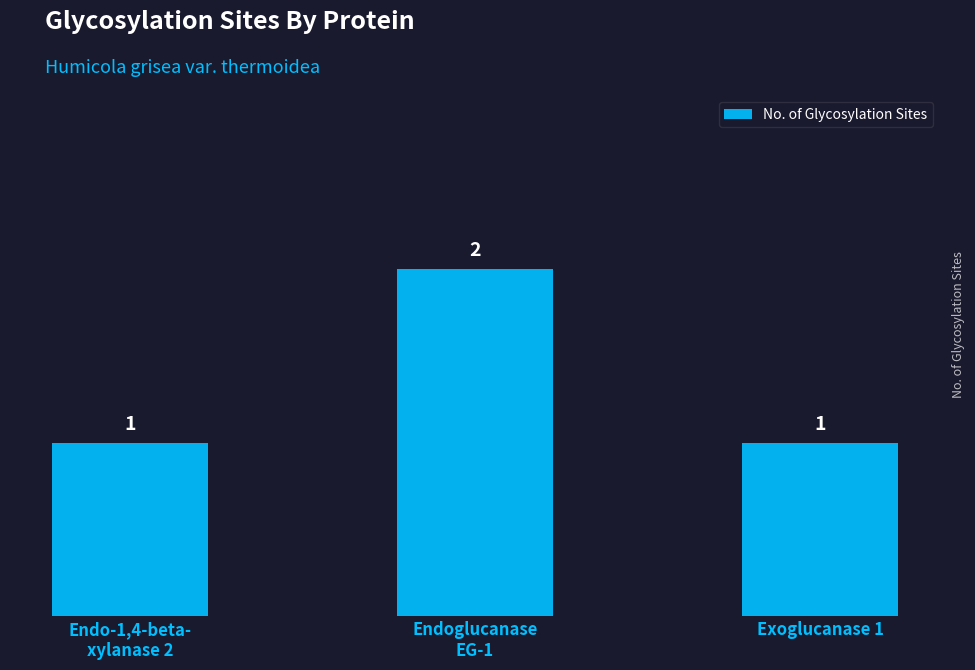

Reading left to right, list all the values displayed in this chart.

Endo-1,4-beta-
xylanase 2=1	Endoglucanase
EG-1=2	Exoglucanase 1=1